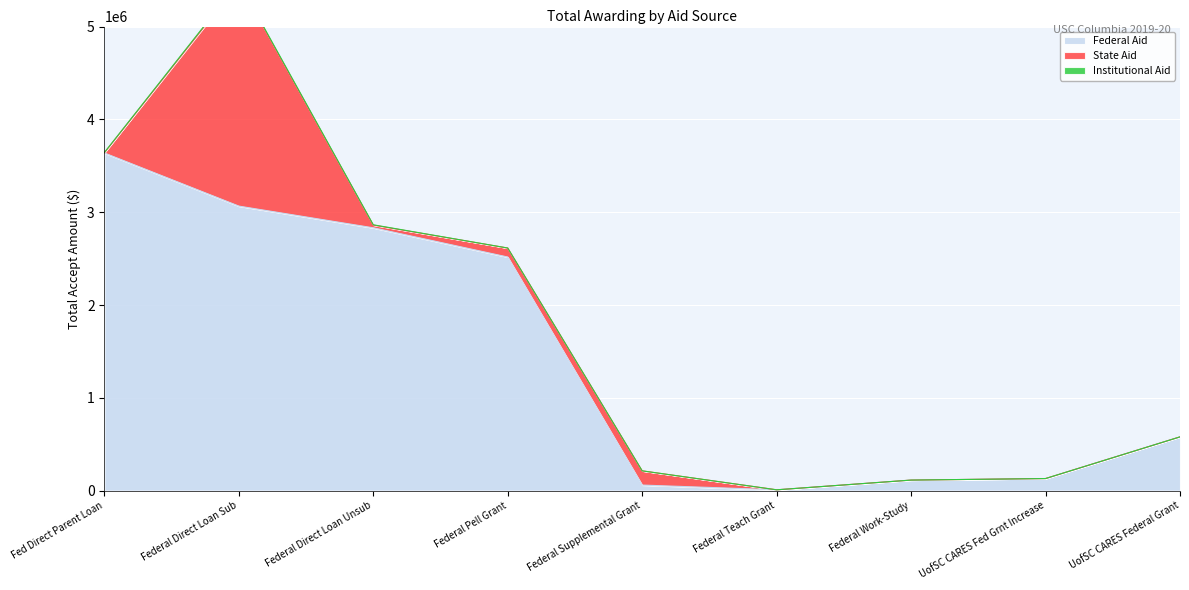

What are all the series names shown in the legend?

Federal Aid, State Aid, Institutional Aid